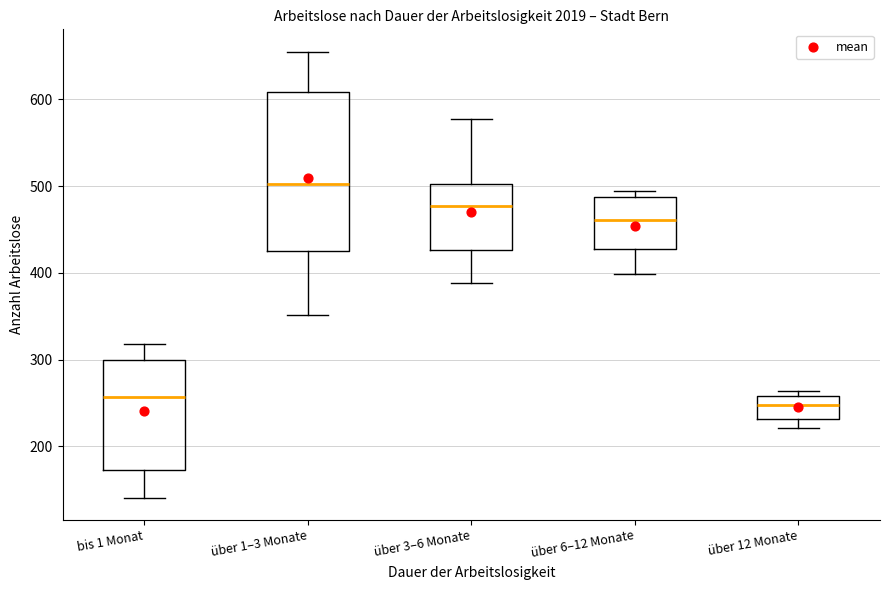

Which box has the highest median line?

über 1–3 Monate